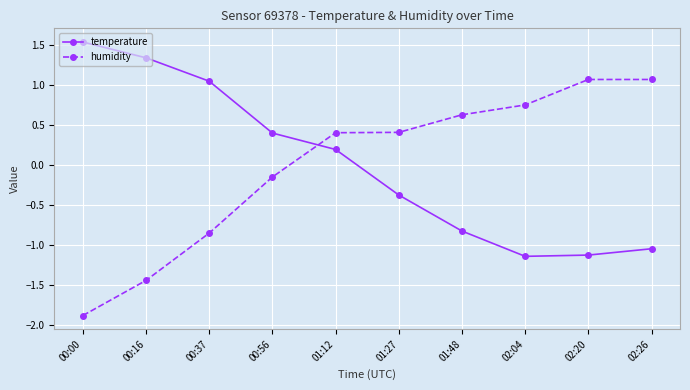

Does the chart display data point markers on the line(s)?

Yes